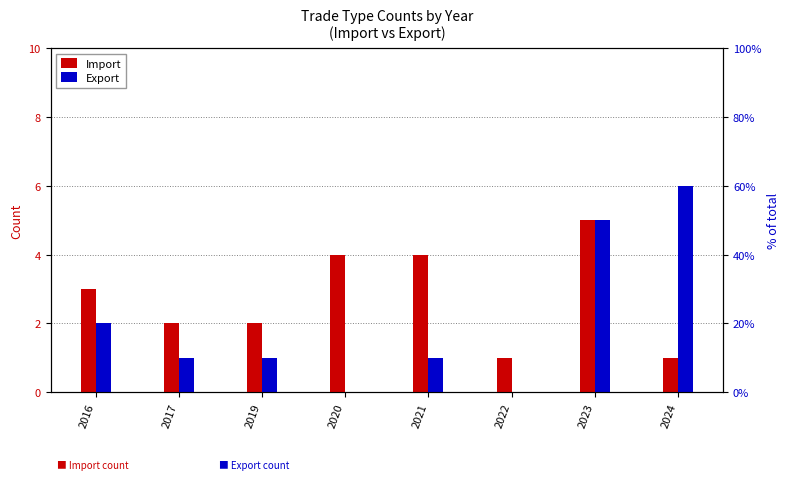

What is the total value across all series at 2022?

1